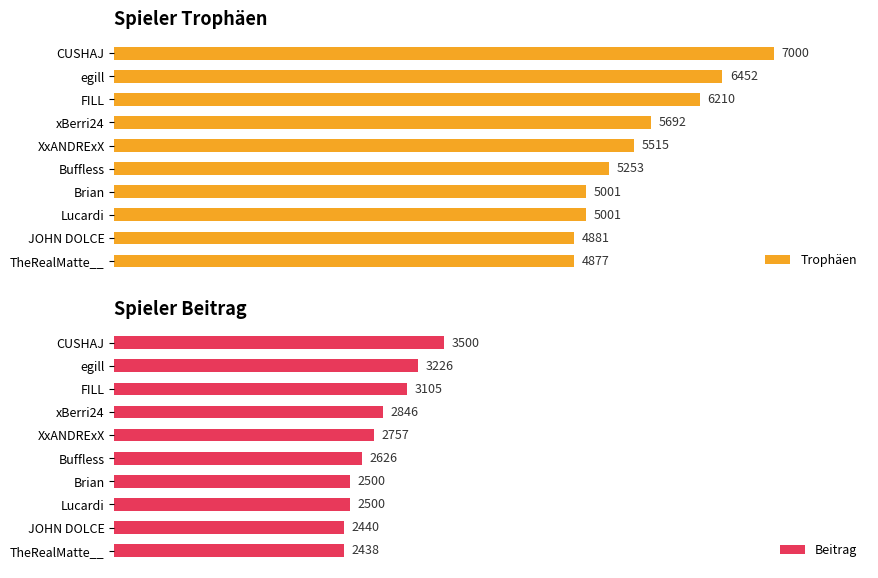

Which series changed the most between 1000 and 4000?

Trophäen